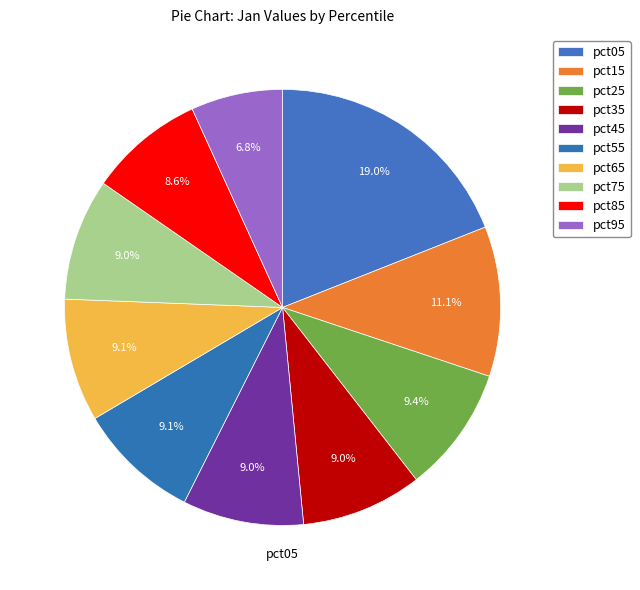

To the nearest percent, what is the average slice percentage?

10%